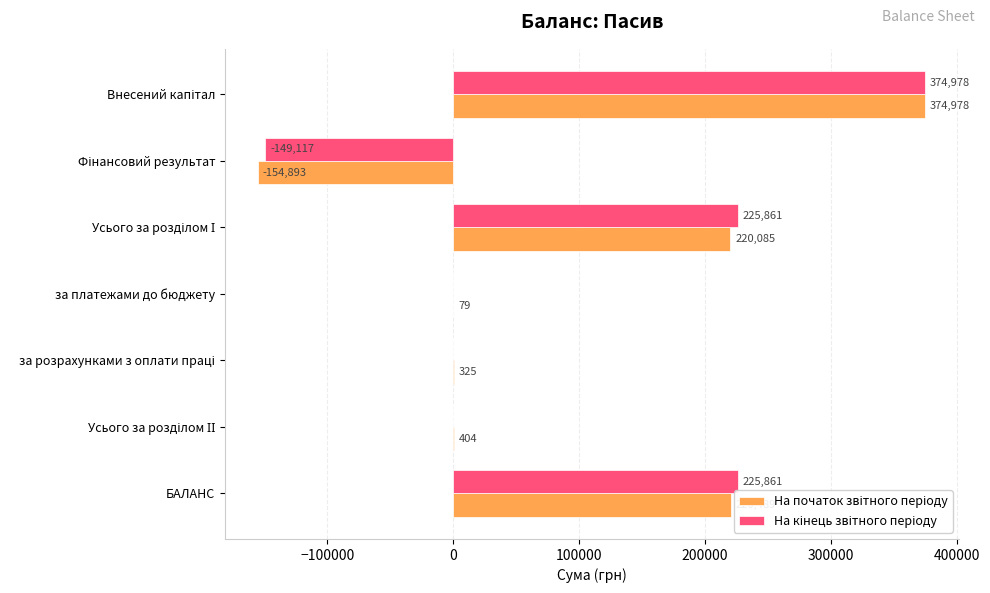

Count the number of data series in this chart.

2